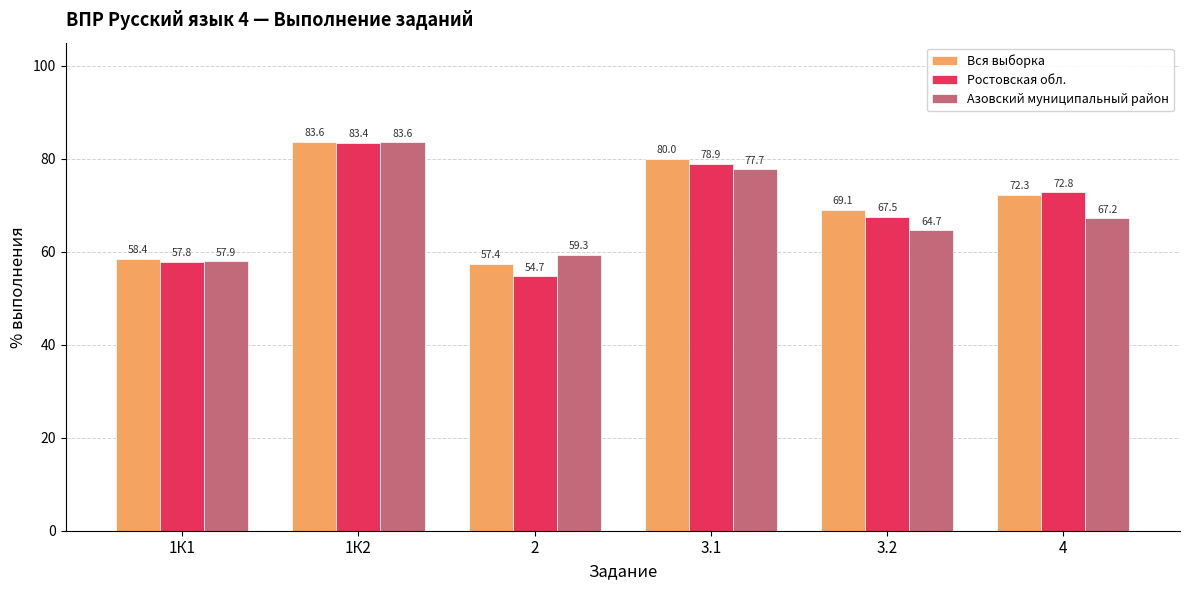

At which category is the sum across all series the highest?

1К2